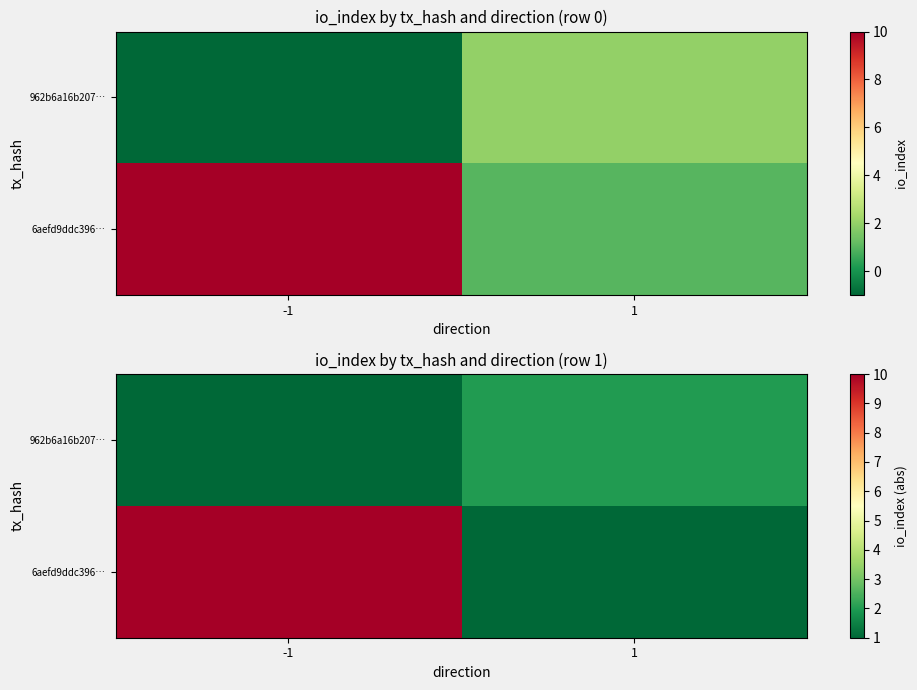

What value does the 962b6a16b207… series have at 1?

2